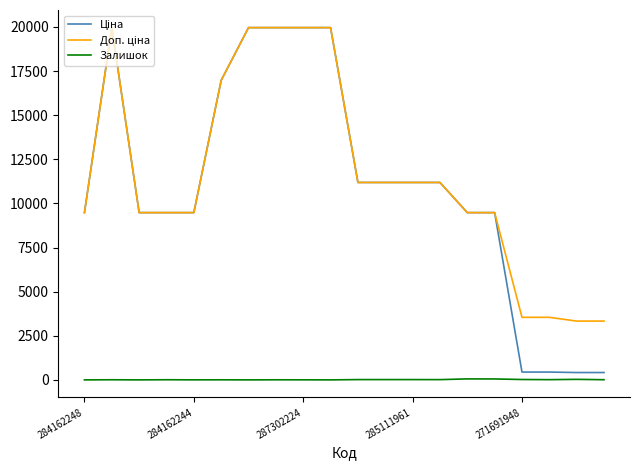

What is the maximum value shown in the chart?

19964.2